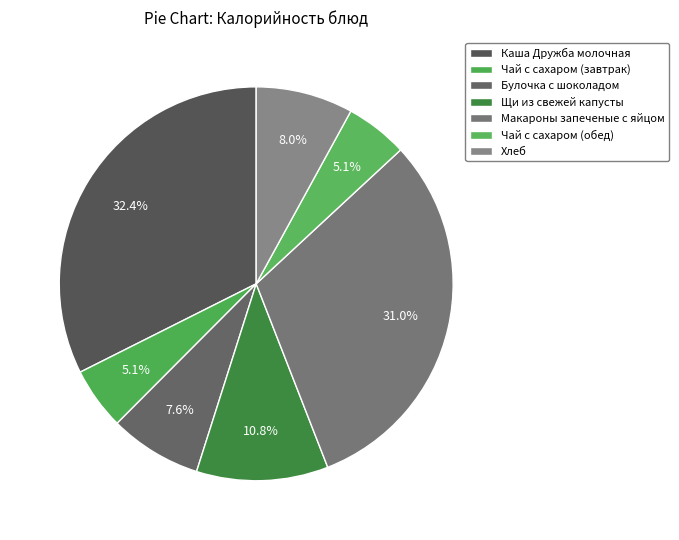

The Макароны запеченые с яйцом slice represents 31% of the pie. True or false?

True